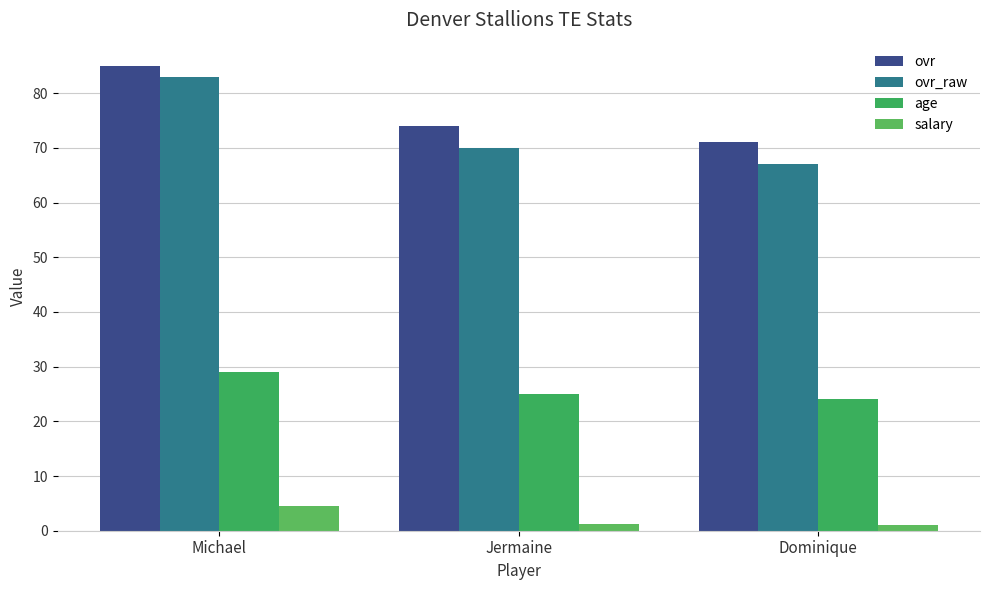

What is the difference between the maximum and second lowest values in the ovr_raw series?

13.0